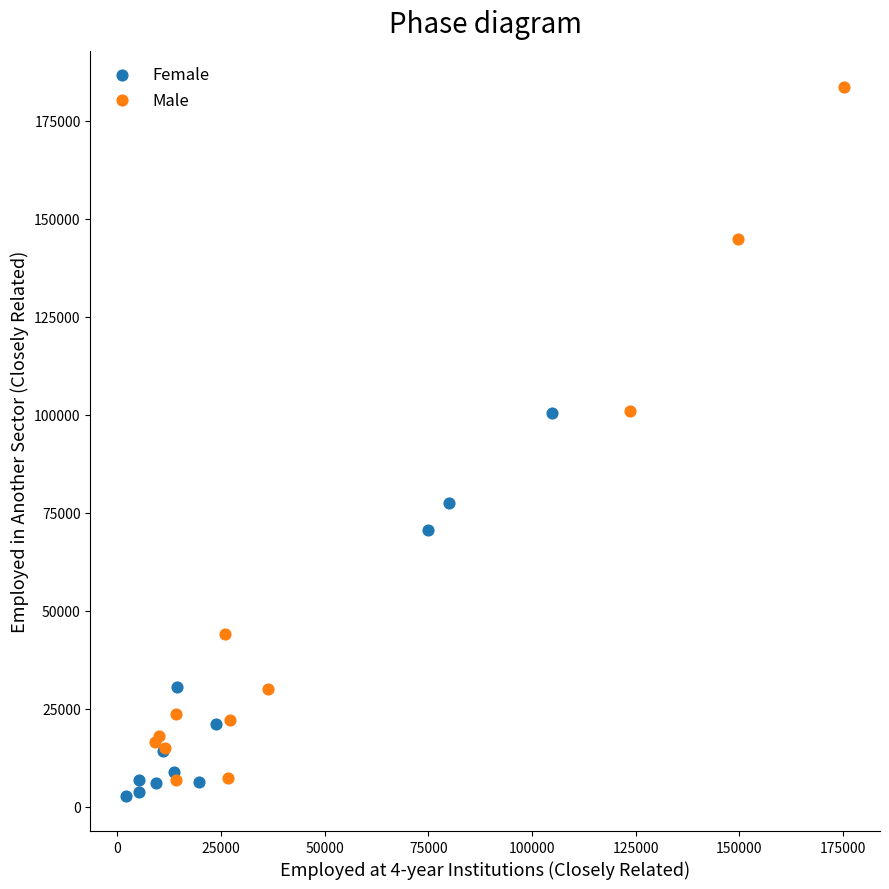

Which series reaches the maximum Y coordinate?

Male